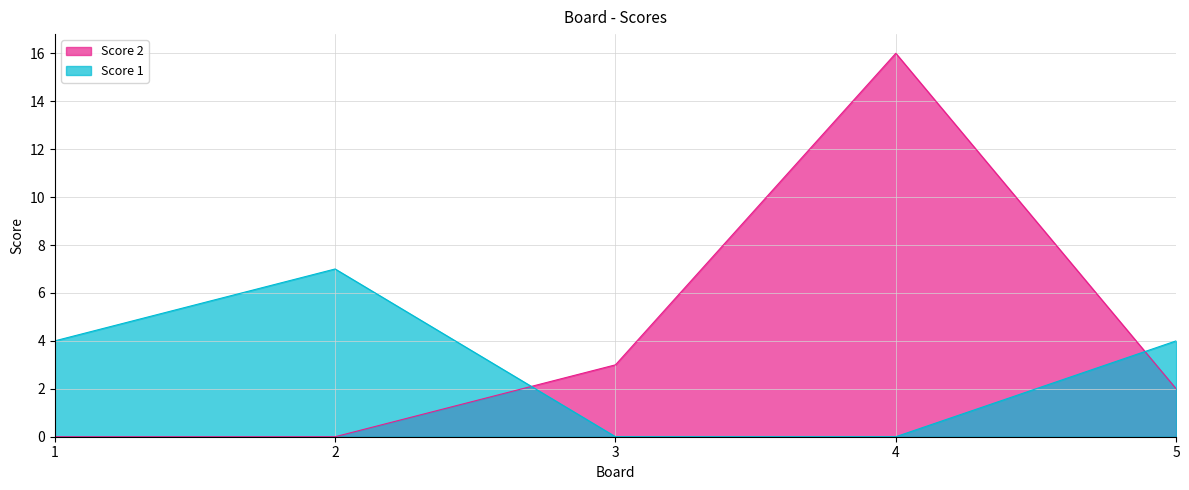

Where is Score 1 nearest to the value 3?

1